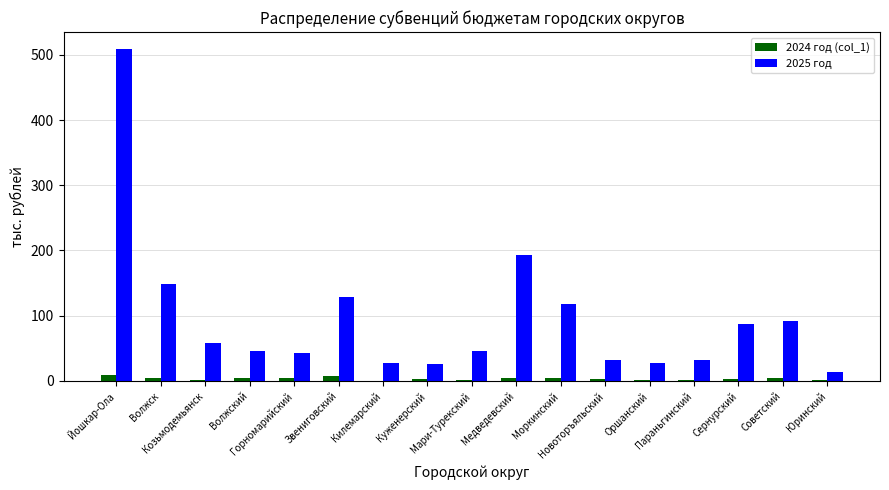

What is the total value across all series at Моркинский?

122.4